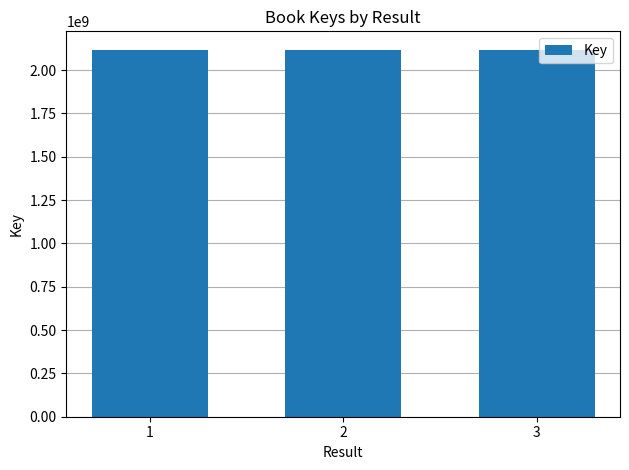

What is the maximum value shown in the chart?

2117891785